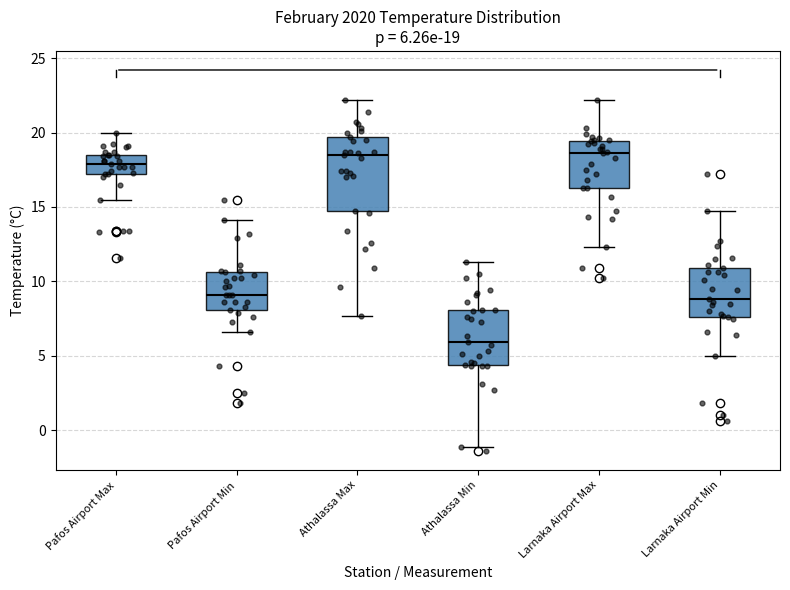

Which box is the tallest, from its lower edge to its upper edge?

Athalassa Max